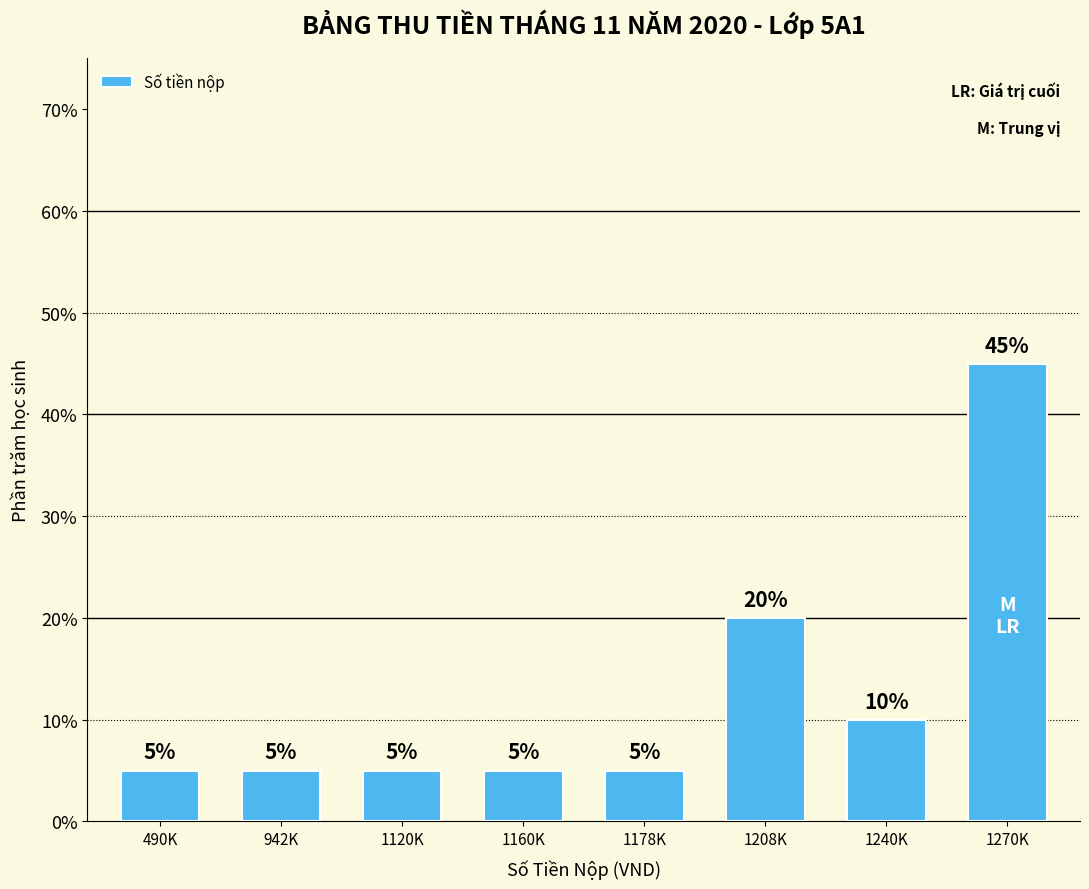

At which label is the value closest to 25?

1208K